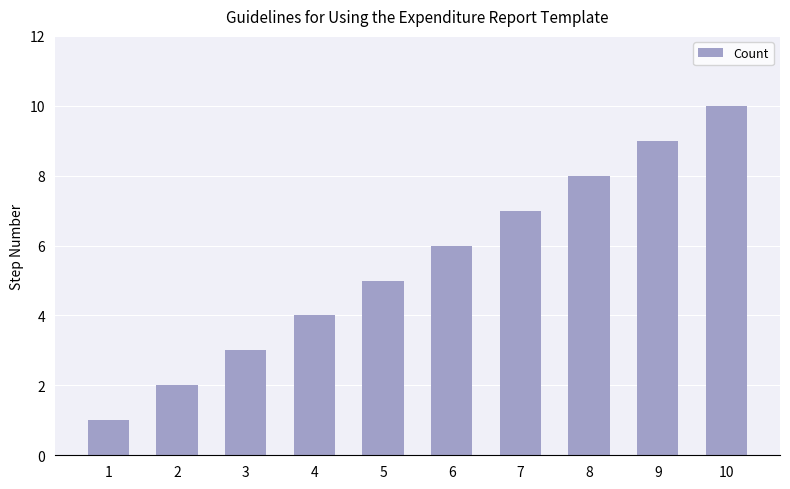

What is the sum of the values at 10 and 5?

15